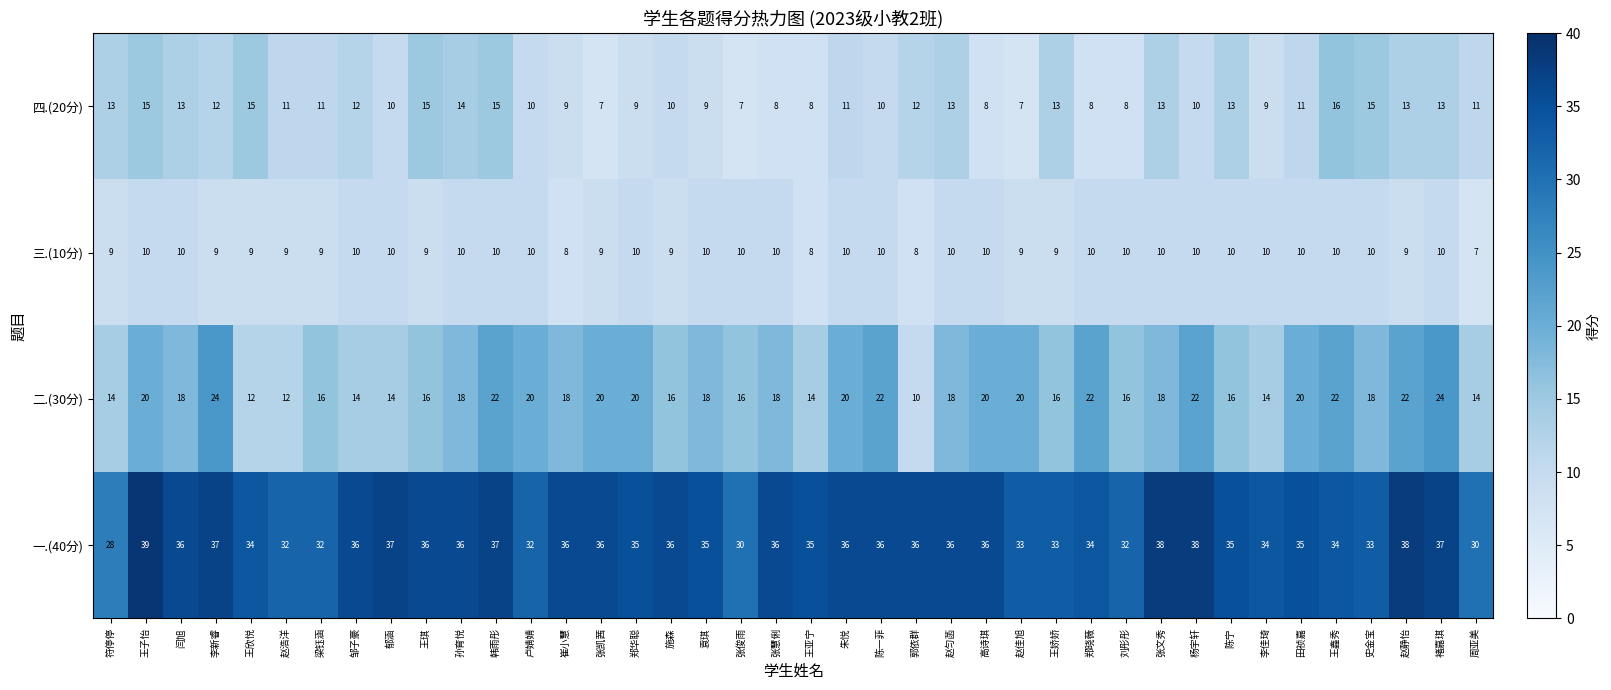

What is the minimum value shown in the chart?

7